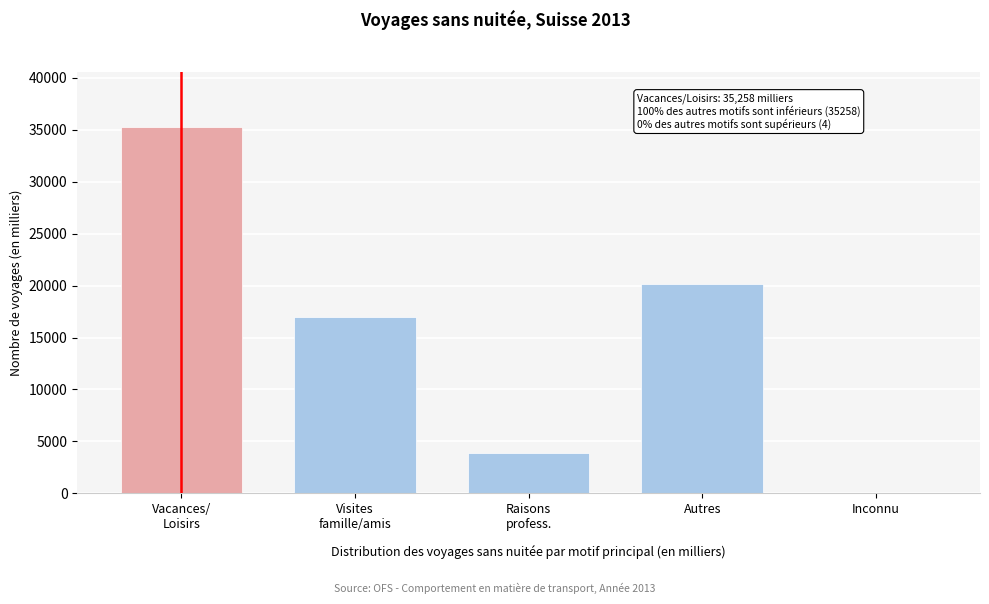

What is the sum of all values?

76447.2